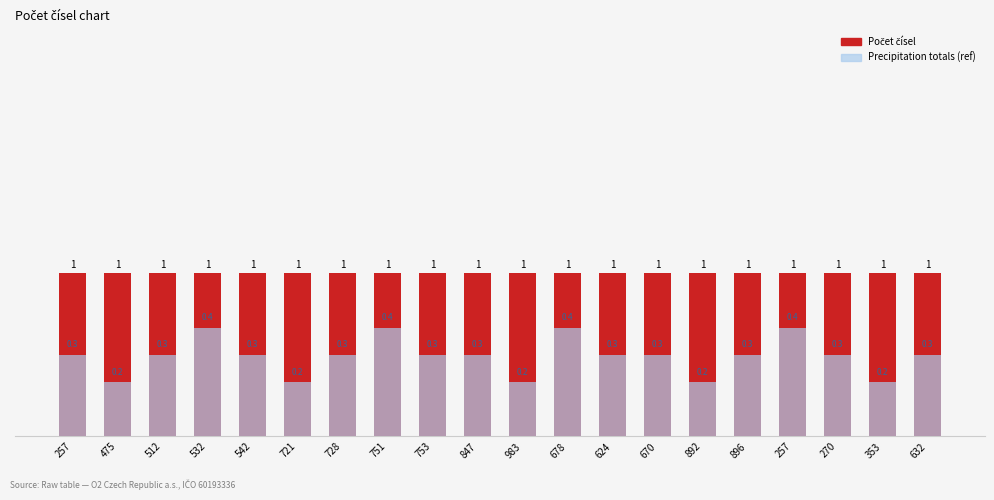

How many bars are there in each group?

2